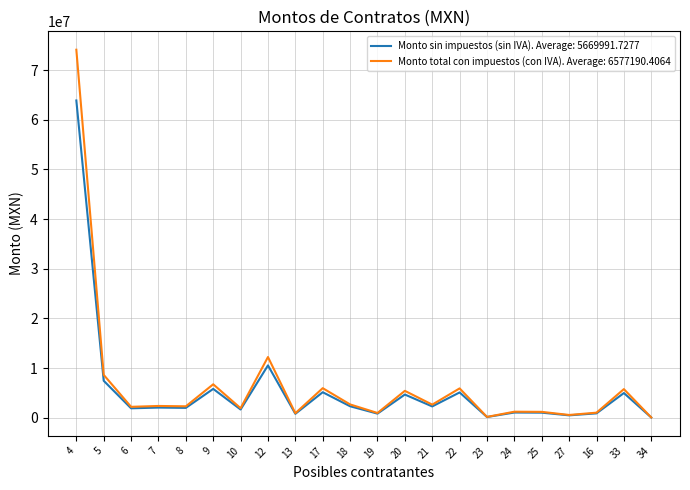

Rank the series by their maximum value, from lowest to highest.

Monto sin impuestos (sin IVA). Average: 5669991.7277, Monto total con impuestos (con IVA). Average: 6577190.4064